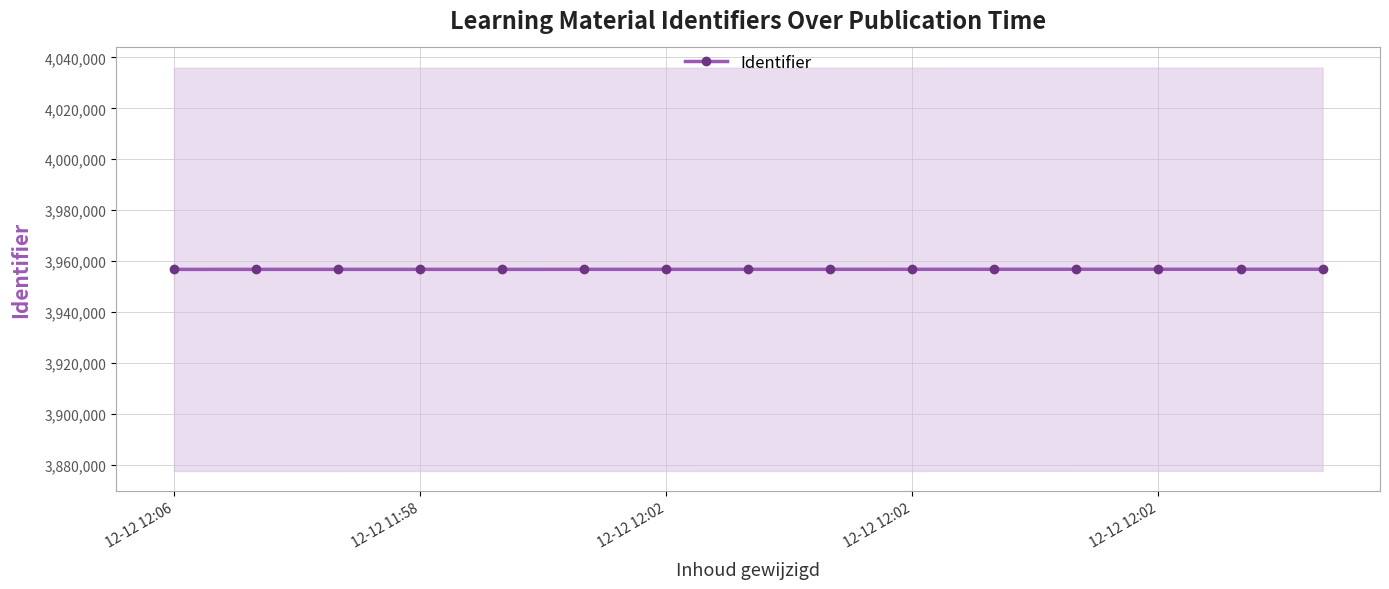

How many lines are shown in the chart?

1